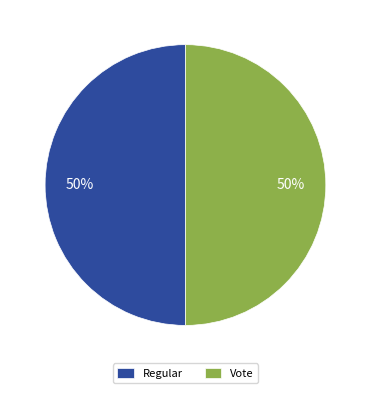

To the nearest percent, what percentage of the pie is Vote?

50%